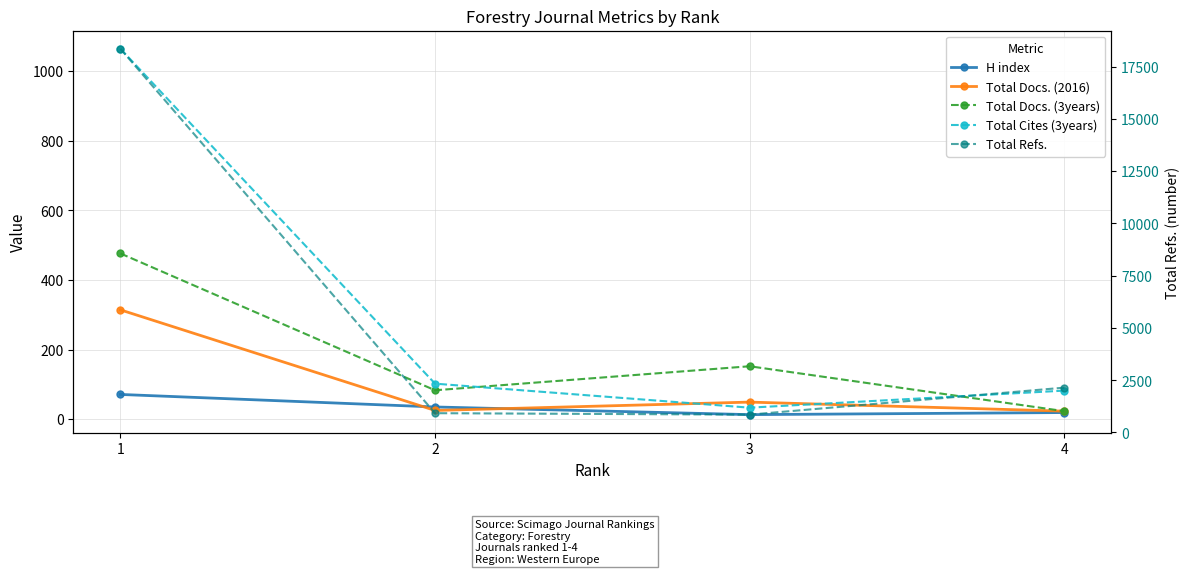

What is the difference between the Total Docs. (2016) values at 3 and 2?

24